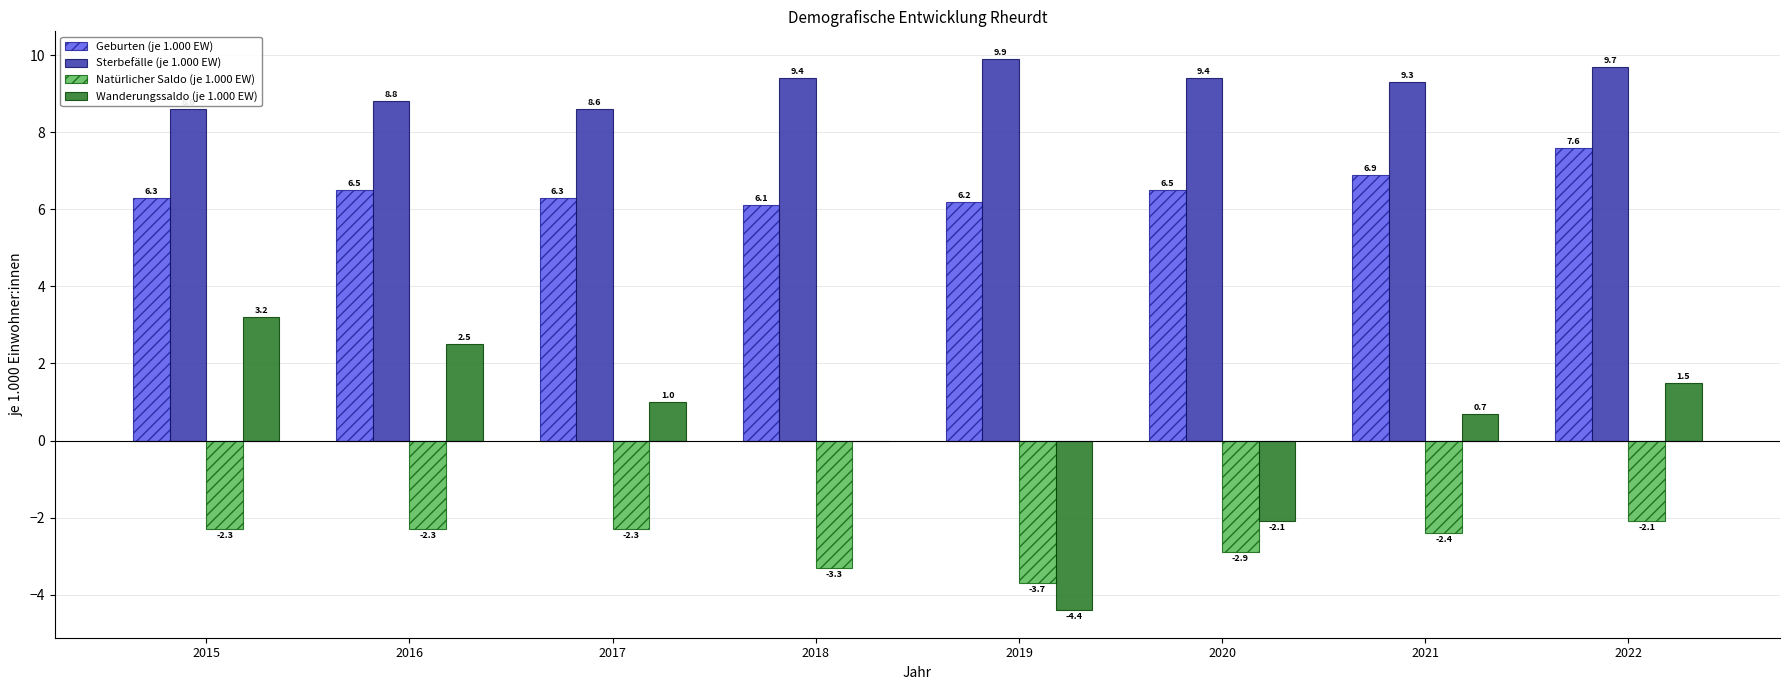

At which label does Geburten (je 1.000 EW) reach its peak?

2022